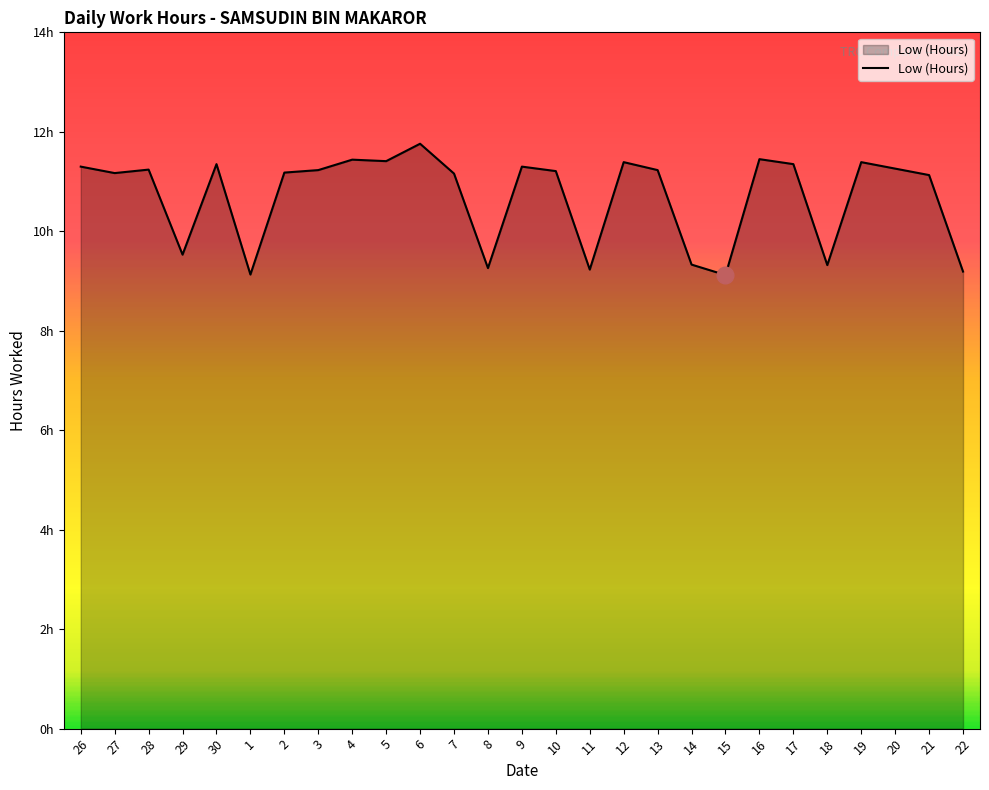

Does the chart have visible grid lines?

No